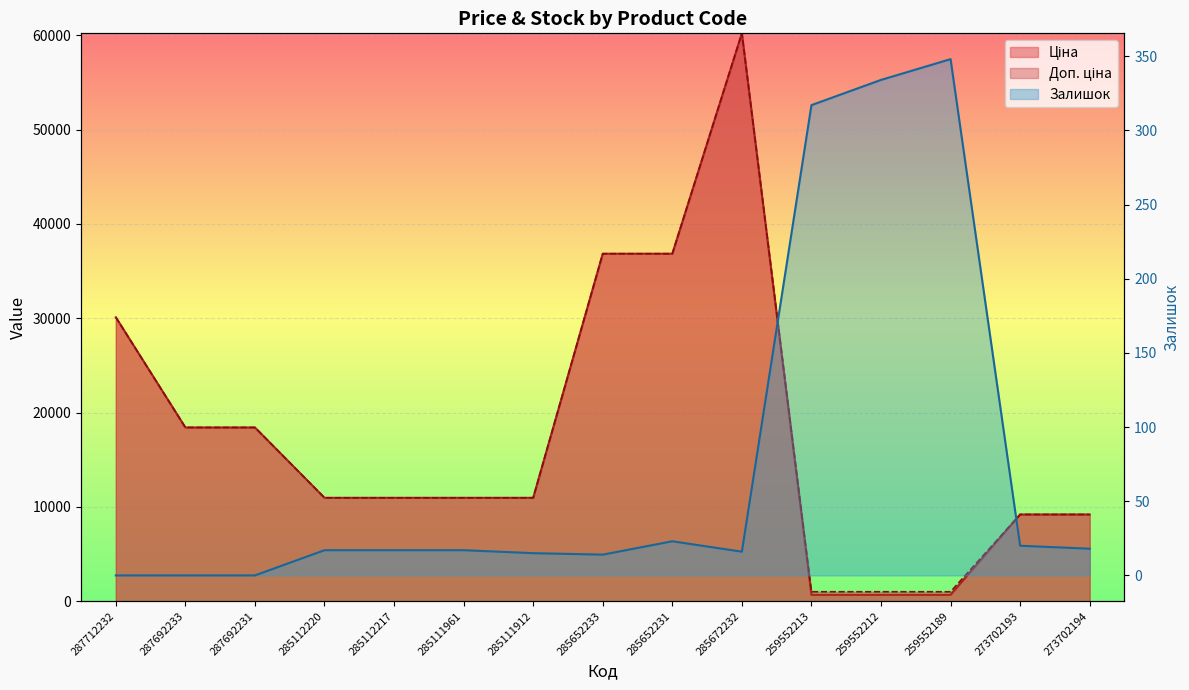

Reading left to right, transcribe all the data shown in this chart.

Ціна: 287712232=30102.8	287692233=18420.9	287692231=18420.9	285112220=10964.4	285112217=10964.4	285111961=10964.4	285111912=10964.4	285652233=36841.8	285652231=36841.8	285672232=60205.6	259552213=679.8	259552212=679.8	259552189=679.8	273702193=9196.3	273702194=9196.3
Доп. ціна: 287712232=30102.8	287692233=18420.9	287692231=18420.9	285112220=10964.4	285112217=10964.4	285111961=10964.4	285111912=10964.4	285652233=36841.8	285652231=36841.8	285672232=60205.6	259552213=1004.1	259552212=1004.1	259552189=1004.1	273702193=9196.3	273702194=9196.3
Залишок: 287712232=0.0	287692233=0.0	287692231=0.0	285112220=17.0	285112217=17.0	285111961=17.0	285111912=15.0	285652233=14.0	285652231=23.0	285672232=16.0	259552213=317.0	259552212=334.0	259552189=348.0	273702193=20.0	273702194=18.0